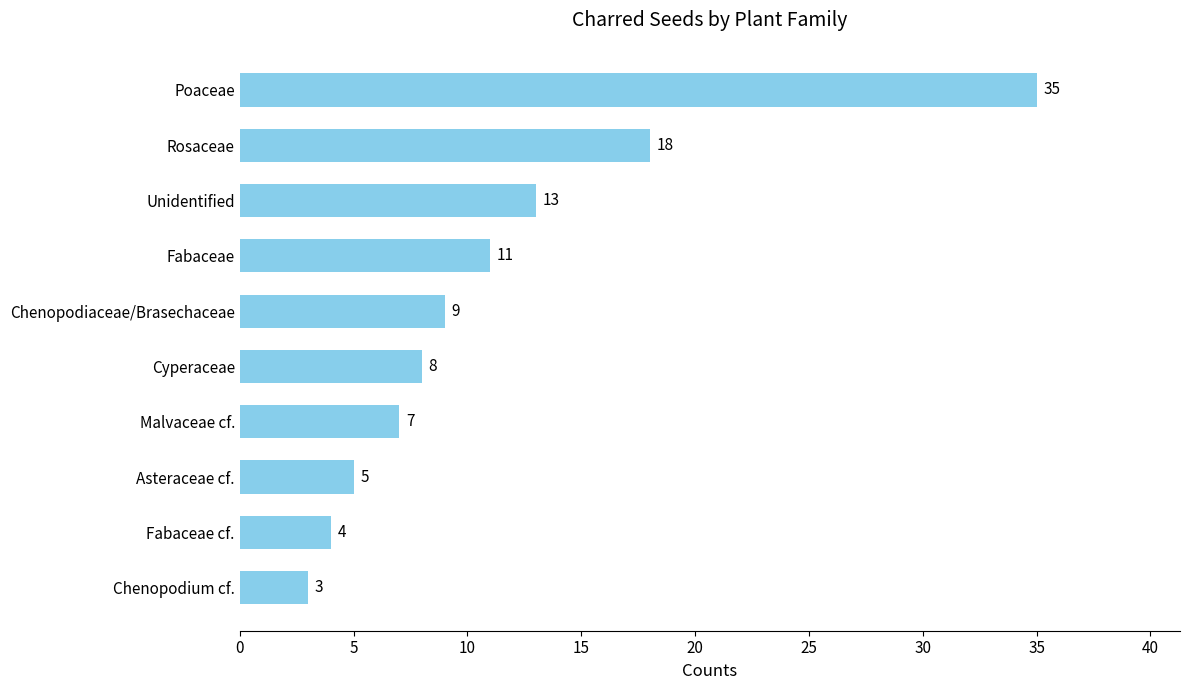

What is the difference between the maximum and minimum values?

32